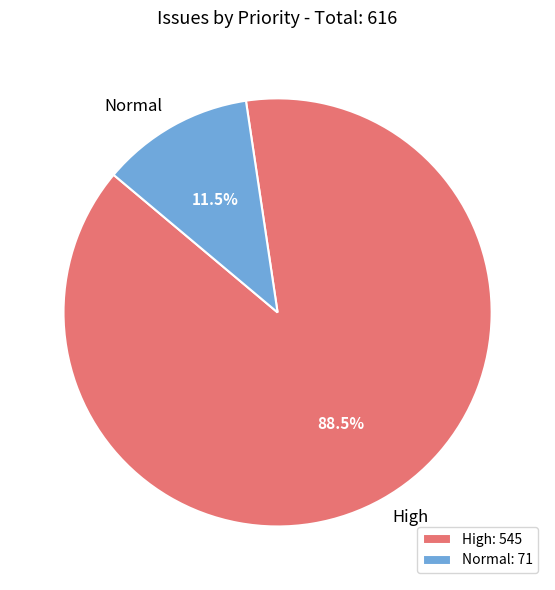

How many segments does this pie chart have?

2